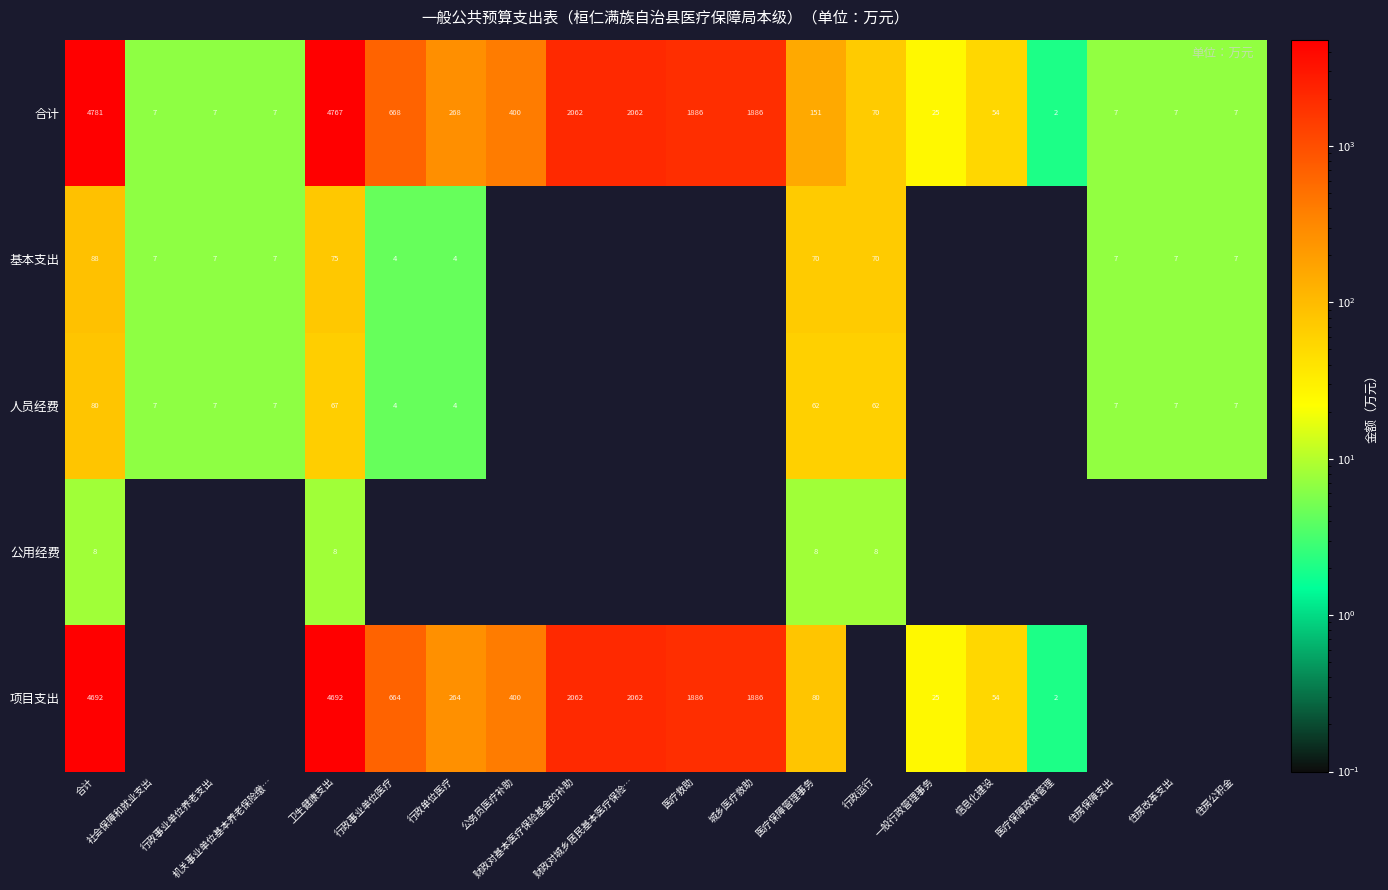

At how many categories does at least one series exceed 3455?

2